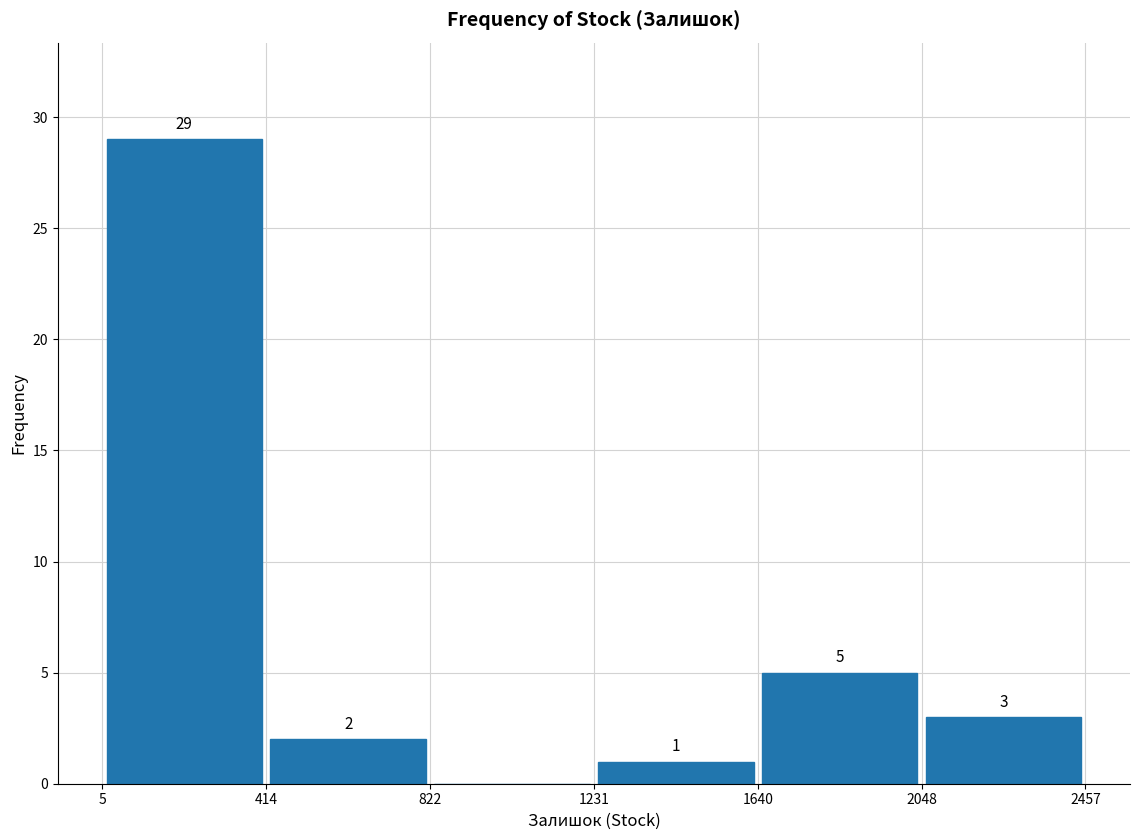

Over which range of the x-axis is the bar tallest?

5 to 414